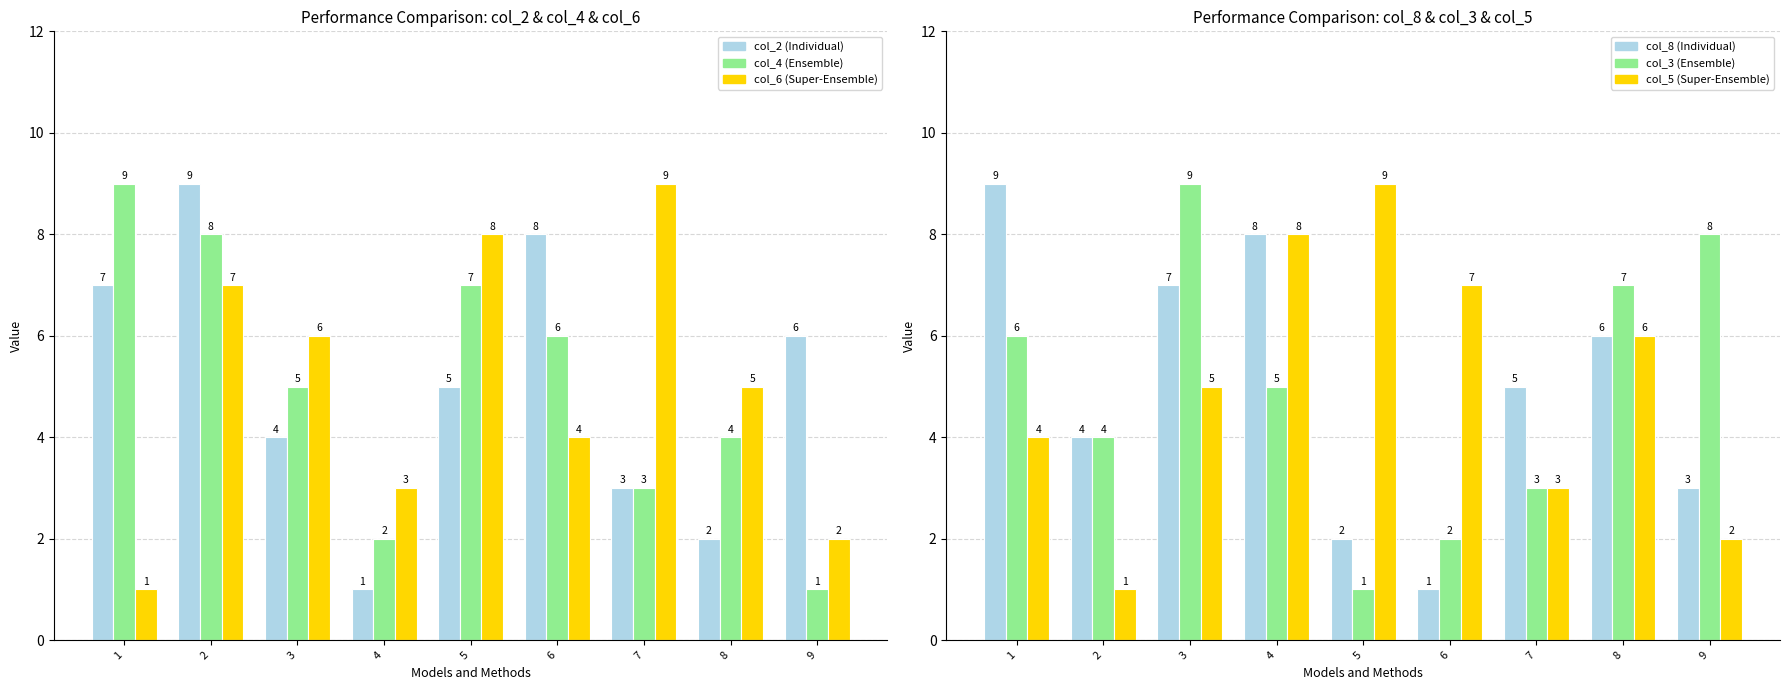

True or false: col_4 has a value of 4 at 5.

False